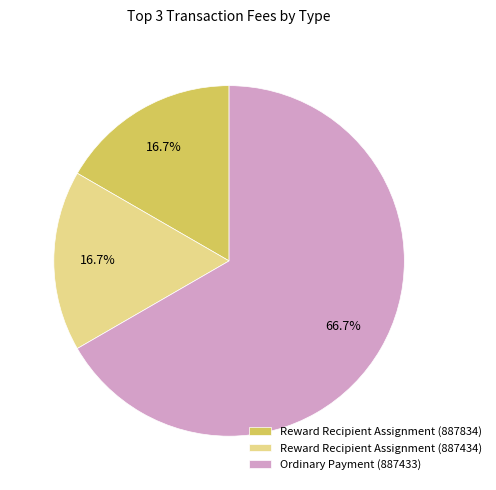

Count the number of slices in the pie.

3